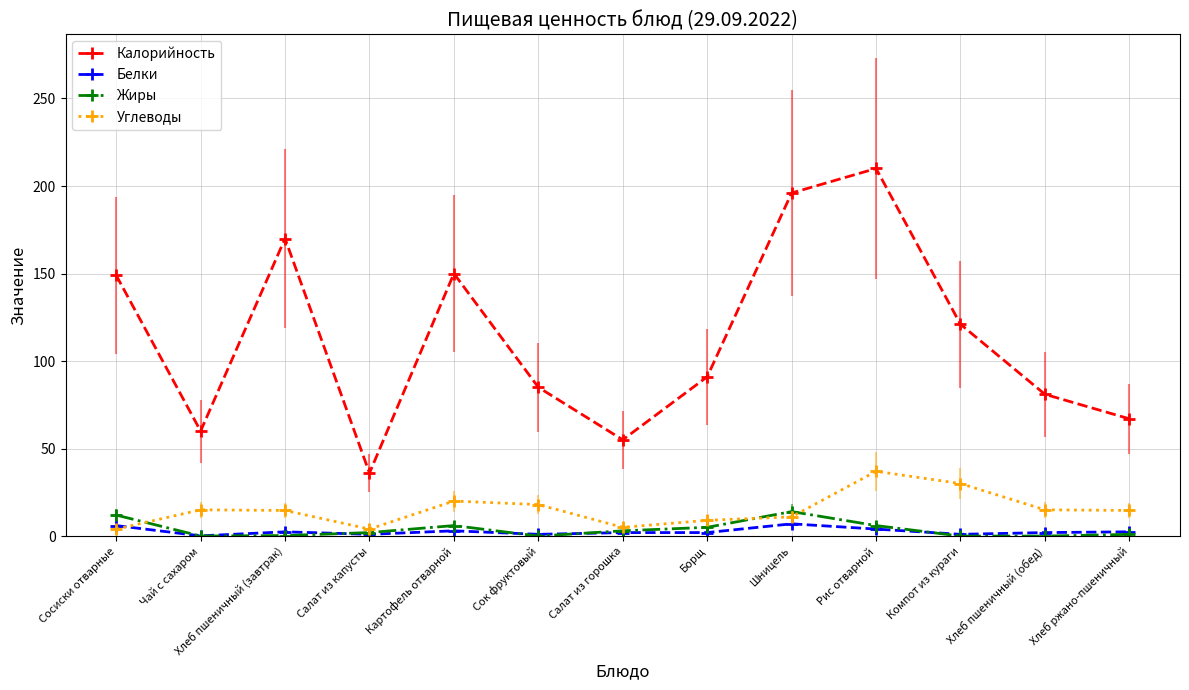

True or false: Углеводы and Калорийность cross at least once.

False